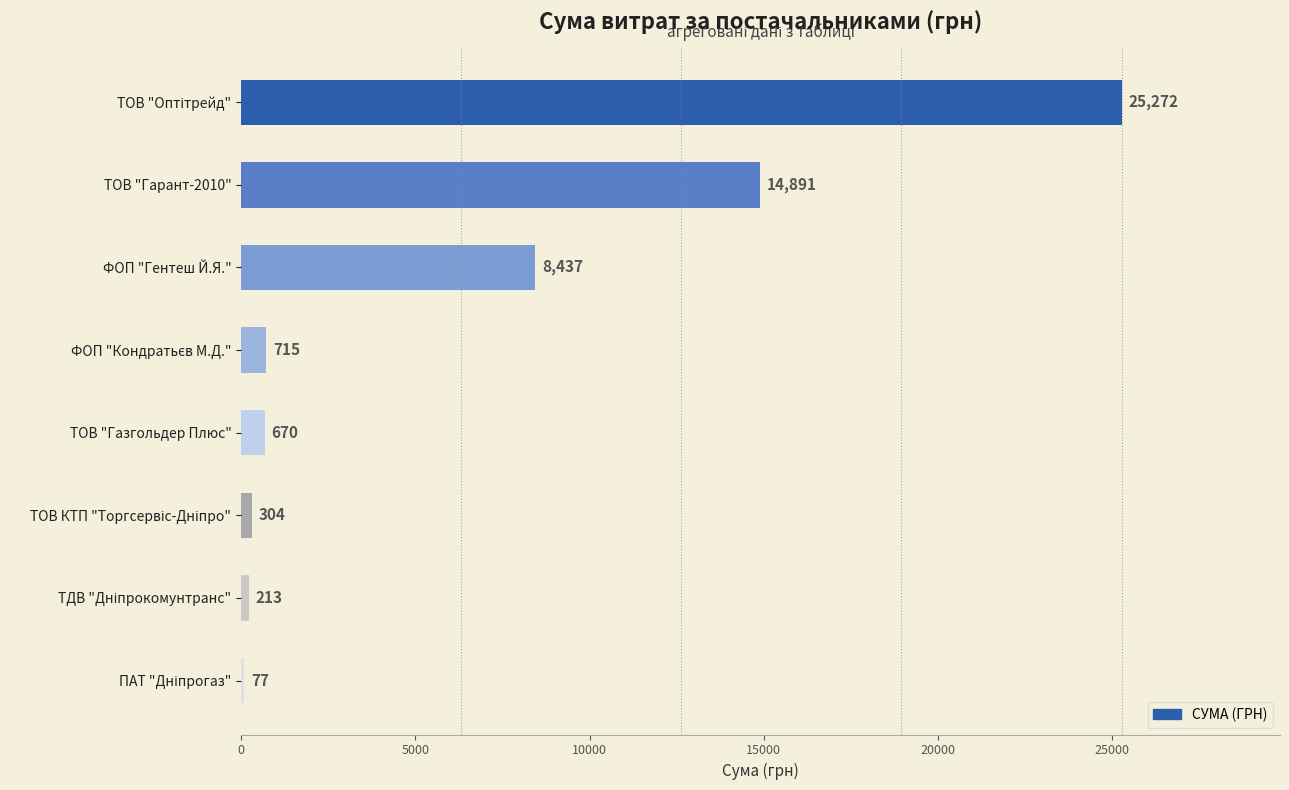

What is the maximum value shown in the chart?

25272.0